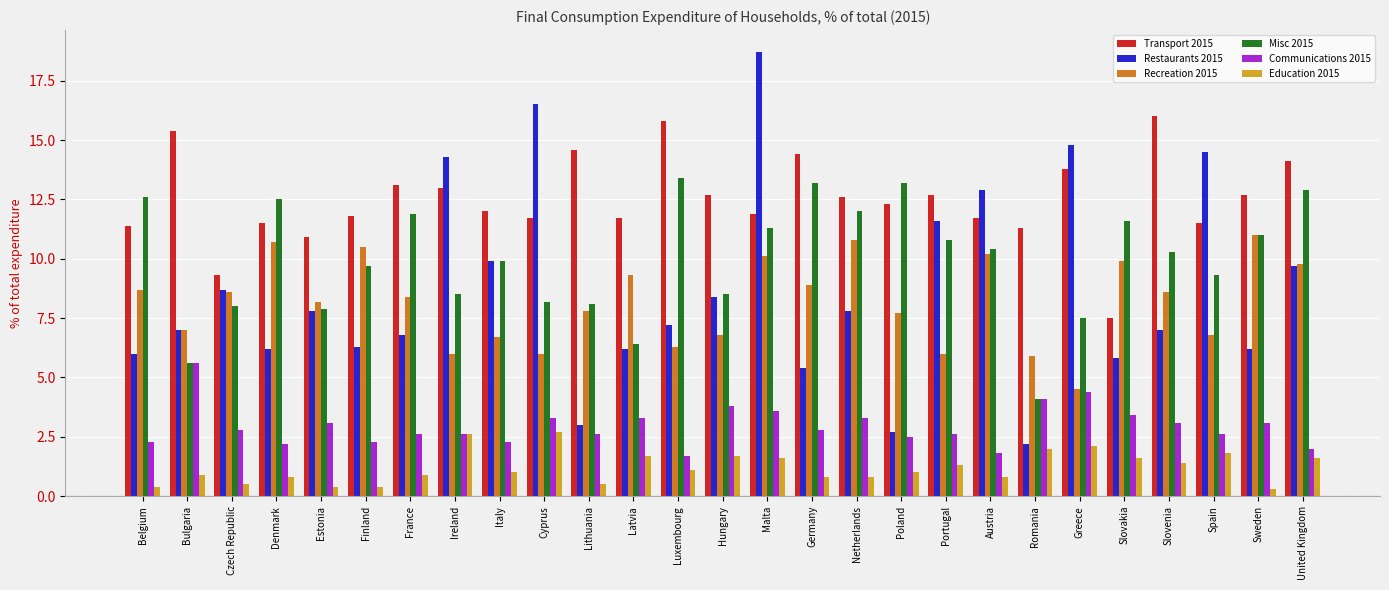

What is the difference between the second highest and minimum values in the Education 2015 series?

2.3